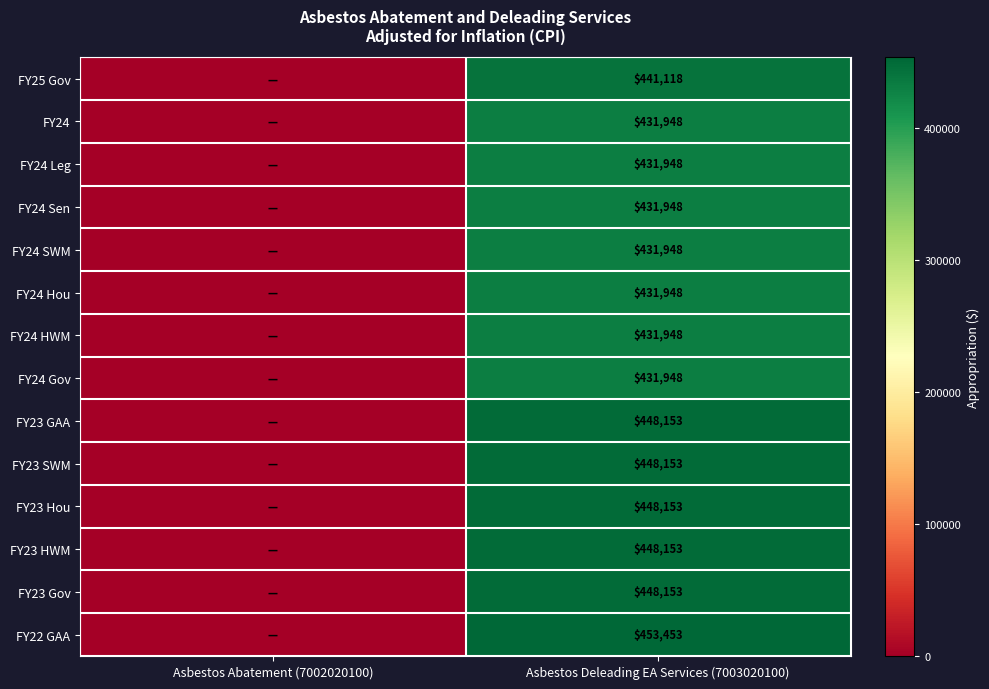

How many data points does each series have?

2